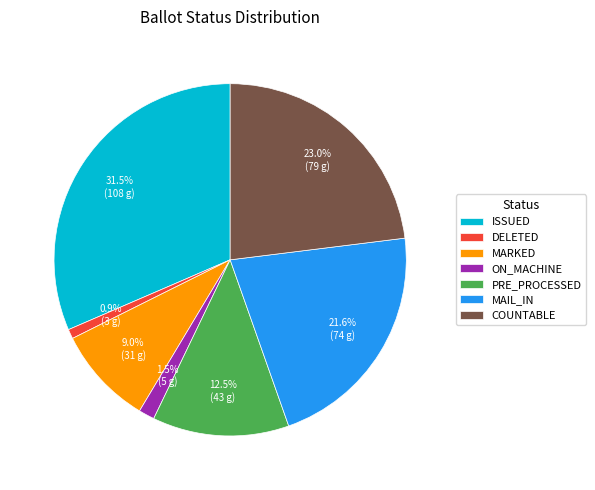

Which slice is the smallest?

DELETED